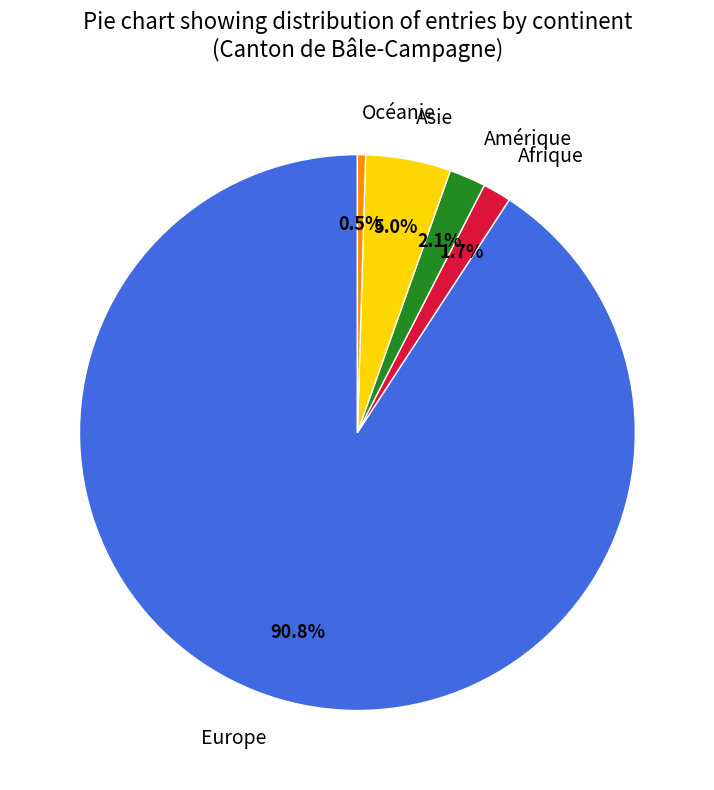

What is the largest slice in the pie chart?

Europe